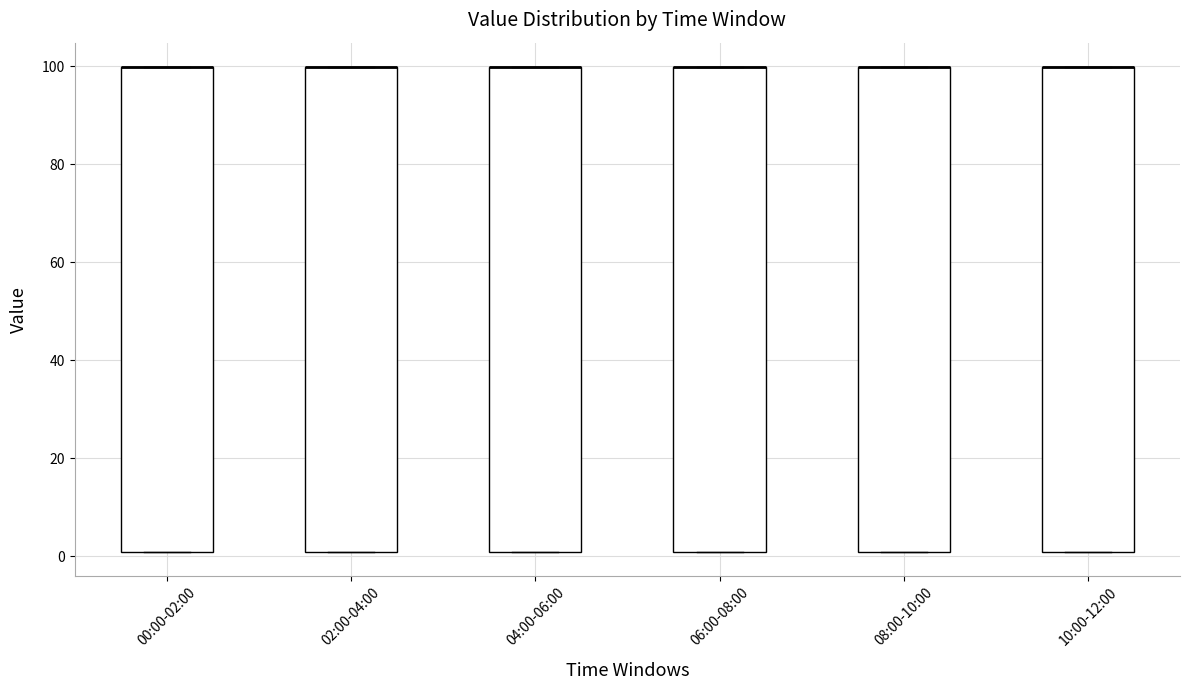

Reading left to right, transcribe this box plot: for each box, give where its median line is, the range the box spans, and where its two whiskers end, as read against the y-axis. The values are not printed on the chart, so give them approximately, as read against the axis.

00:00-02:00: median 100 (drawn on the box's upper edge), box 2 to 100, whiskers 2 to 100
02:00-04:00: median 100 (drawn on the box's upper edge), box 2 to 100, whiskers 2 to 100
04:00-06:00: median 100 (drawn on the box's upper edge), box 2 to 100, whiskers 2 to 100
06:00-08:00: median 100 (drawn on the box's upper edge), box 2 to 100, whiskers 2 to 100
08:00-10:00: median 100 (drawn on the box's upper edge), box 2 to 100, whiskers 2 to 100
10:00-12:00: median 100 (drawn on the box's upper edge), box 2 to 100, whiskers 2 to 100